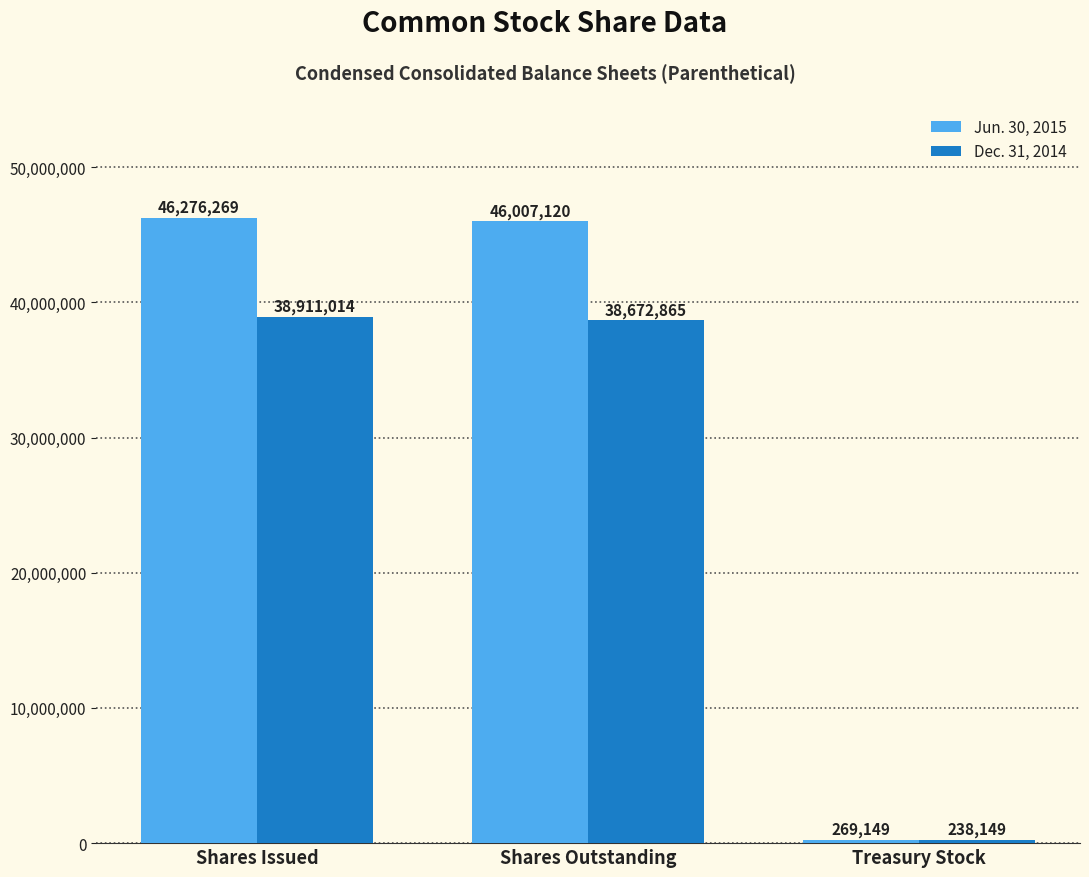

True or false: Dec. 31, 2014 has a value of 238149 at Treasury Stock.

True